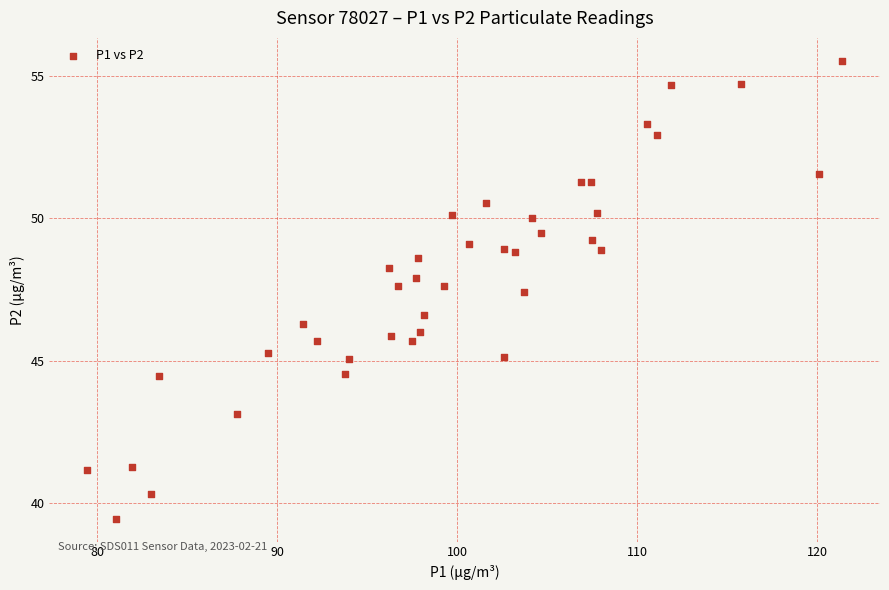

What is the range of X values (max minus min)?

41.9